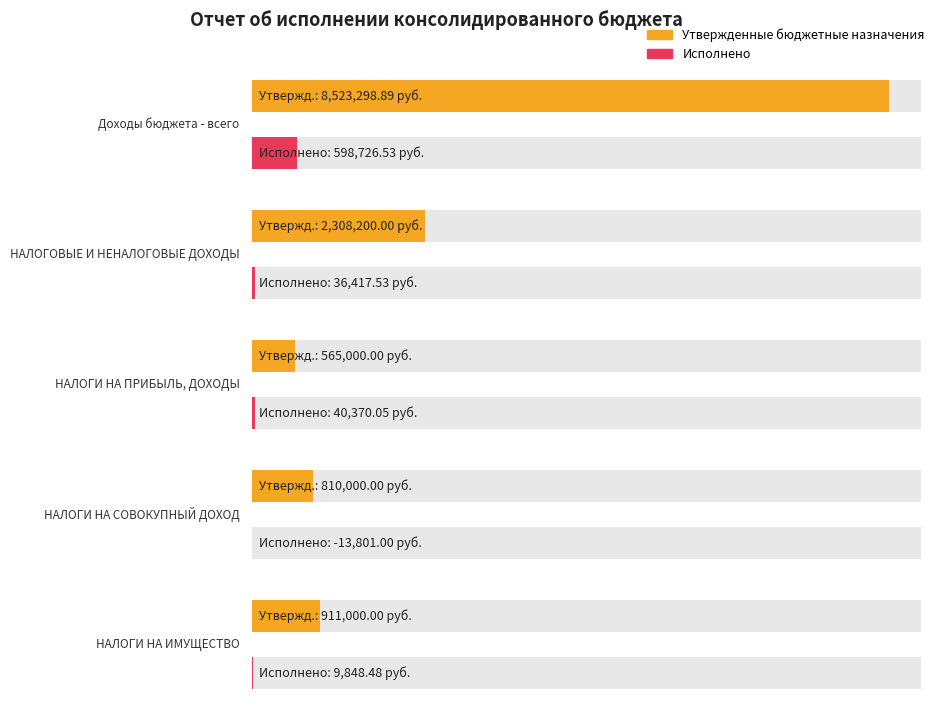

How many bars are there in each group?

2